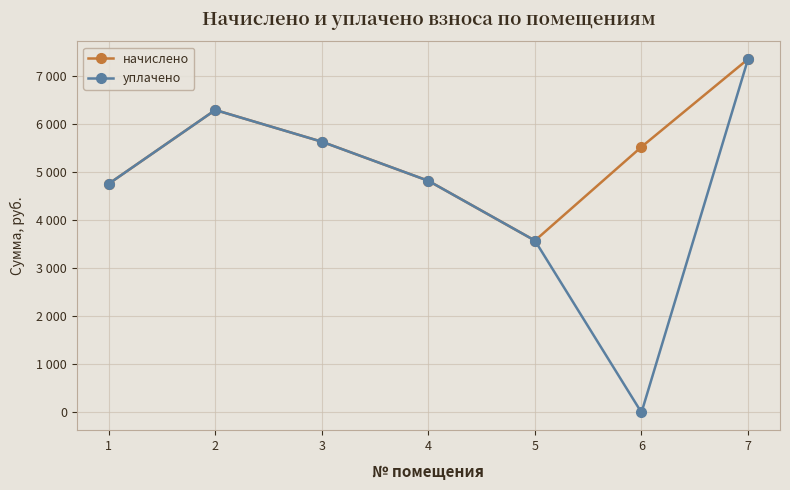

At which label does начислено first exceed 5529?

2